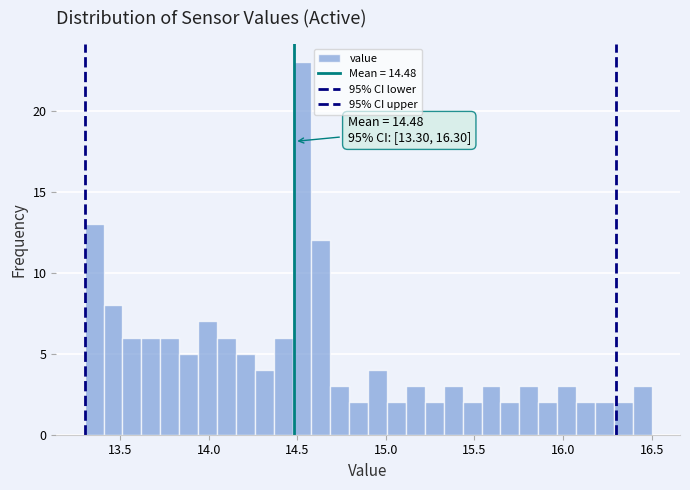

Read against the x-axis, roughly where is the centre of the tallest bar?

14.55